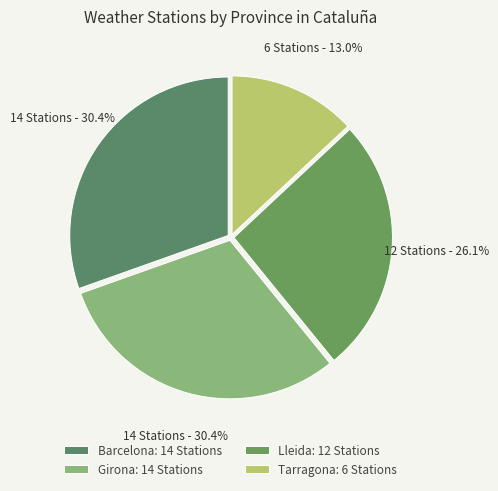

How many slices are in this pie chart?

4